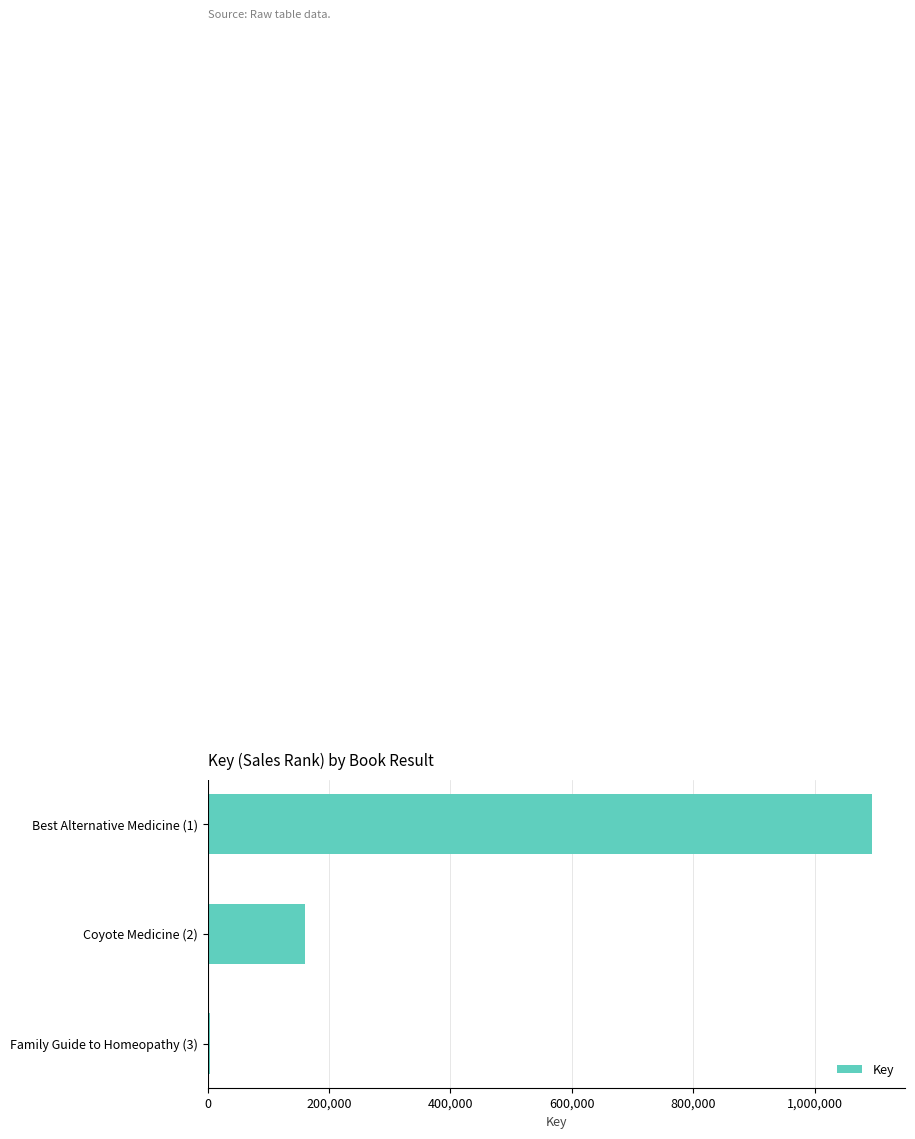

At which category does the chart reach its peak across all series?

Best Alternative Medicine (1)